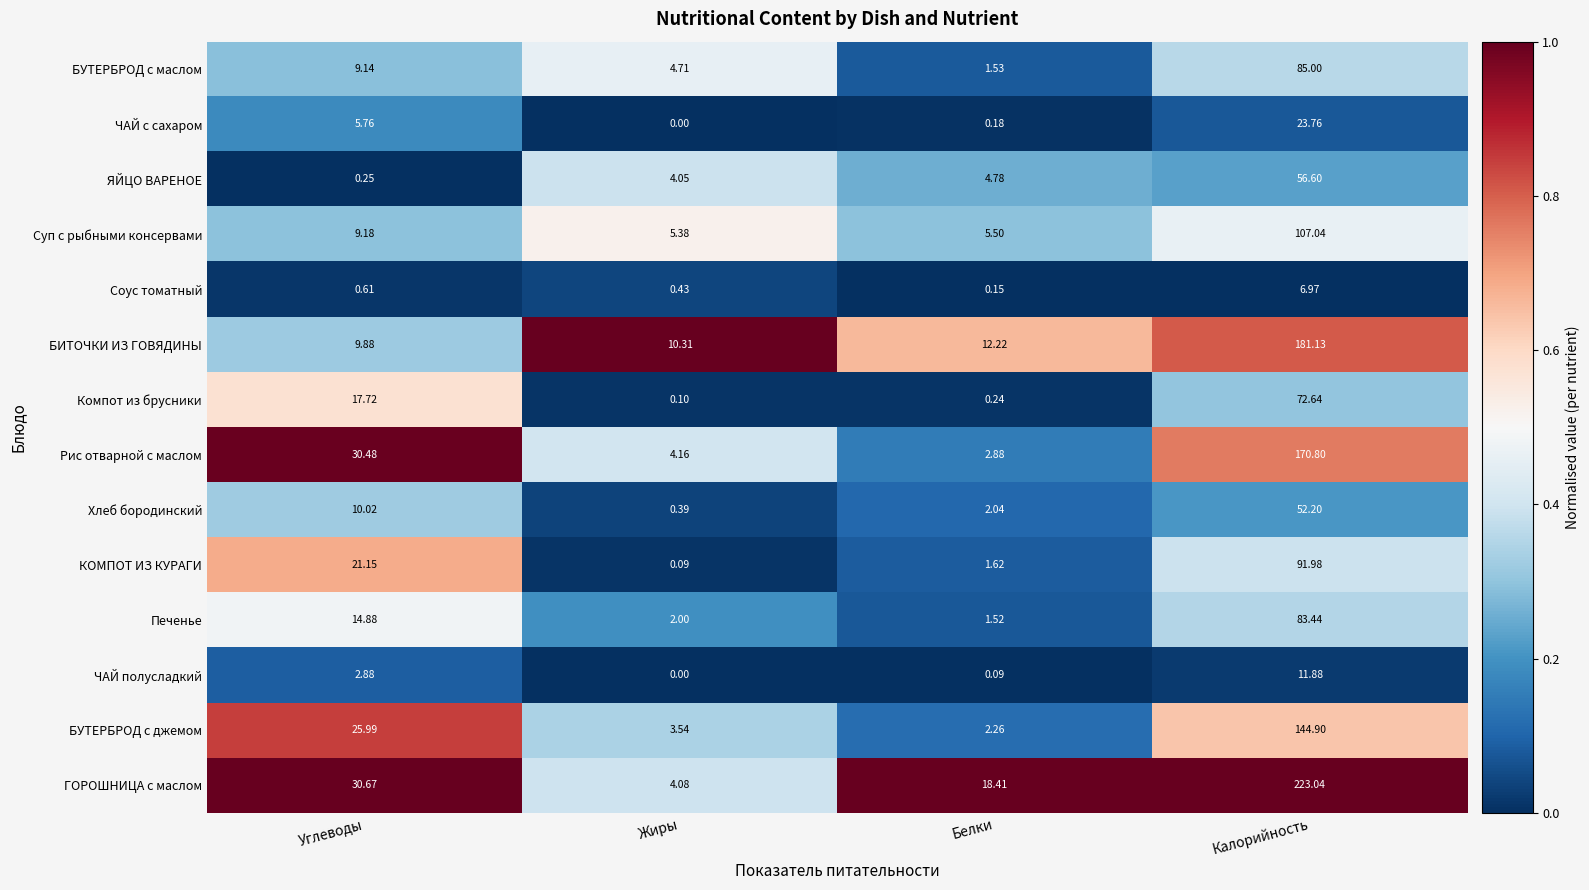

Which category has the lowest value in the БУТЕРБРОД с маслом series?

Белки